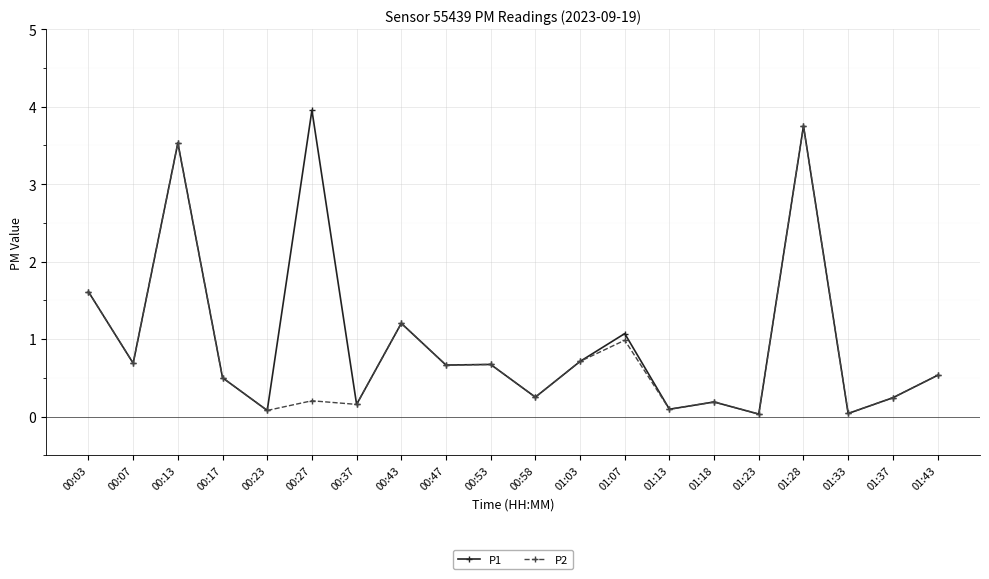

At which category is the sum across all series the highest?

01:28